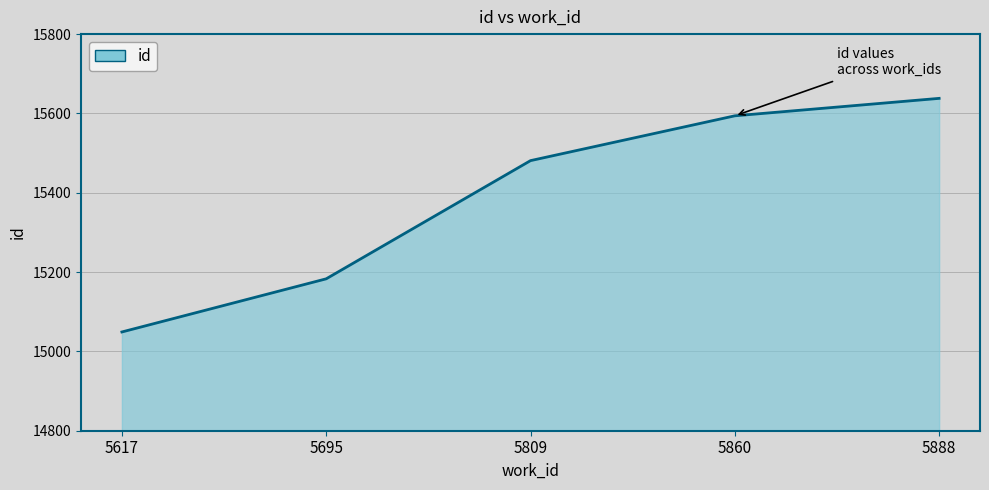

True or false: the data shows 15594 at 5860.

True